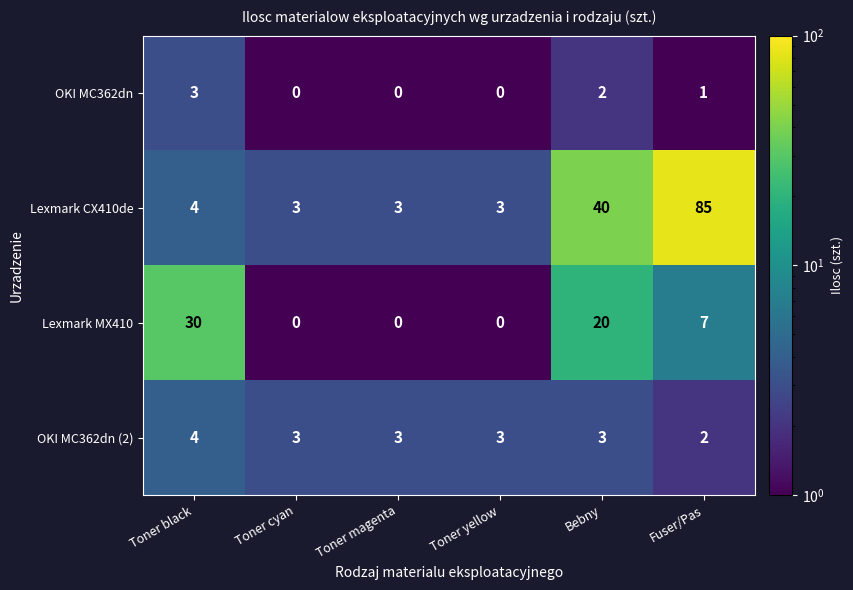

Read the Lexmark CX410de value at Toner magenta, to the nearest 5.

5